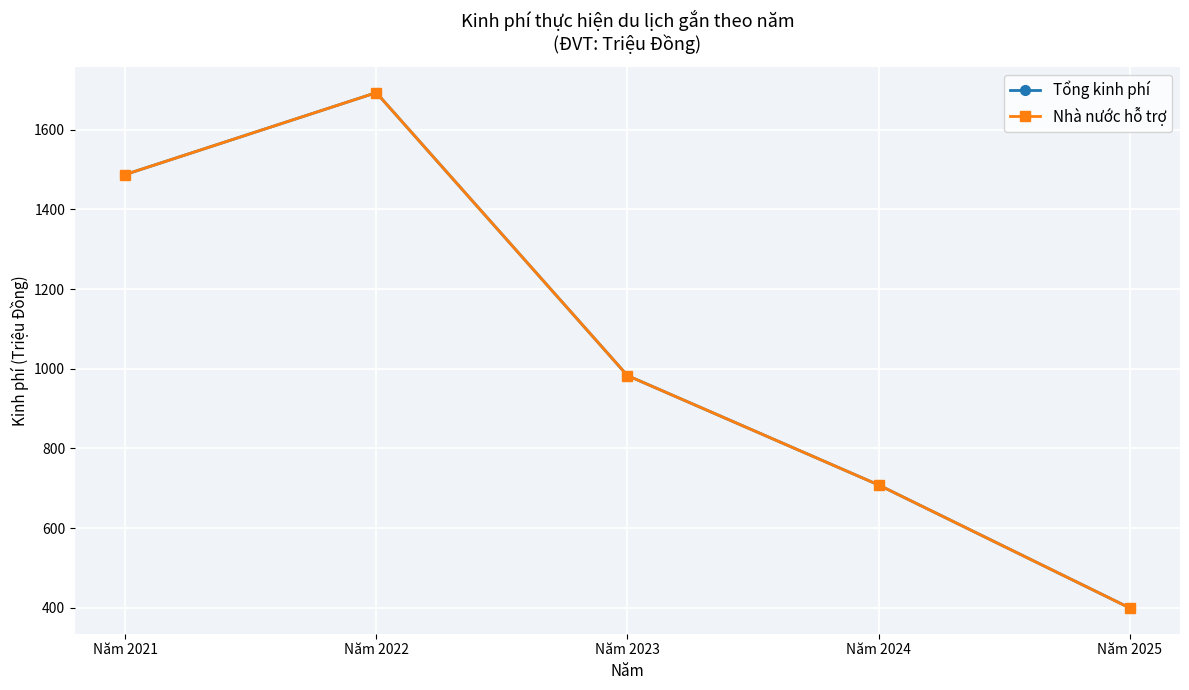

Does the chart have visible grid lines?

Yes